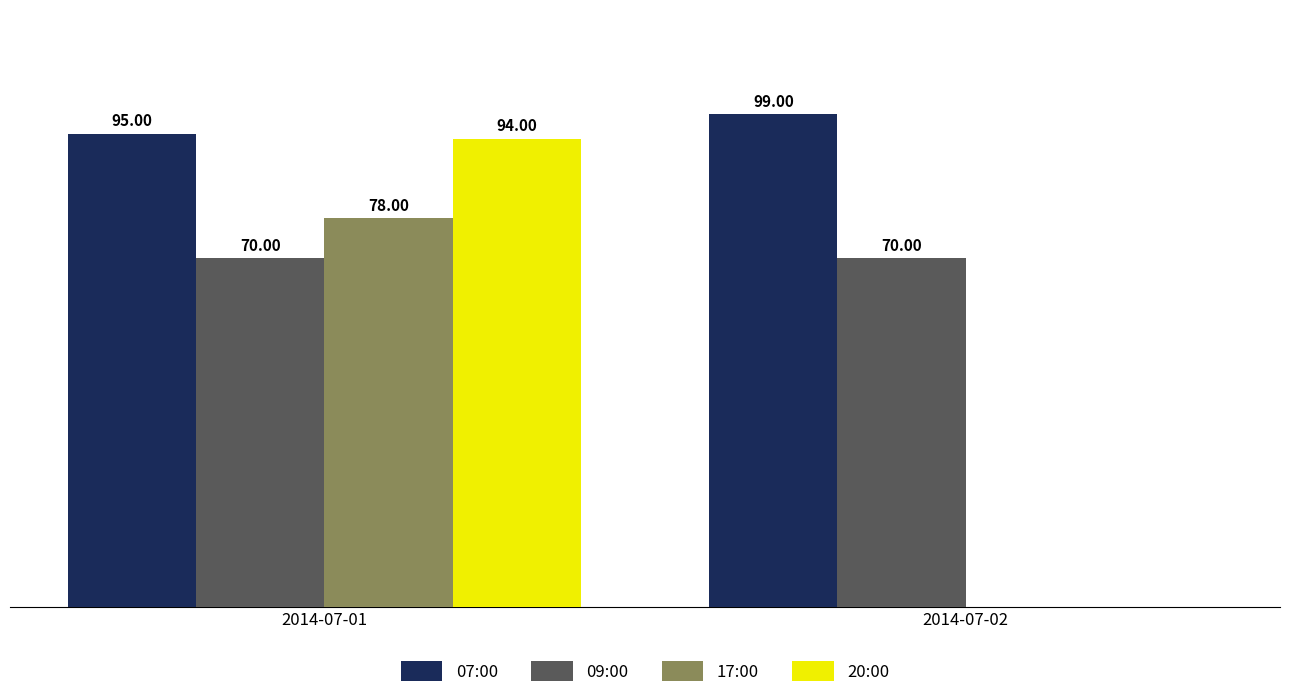

Which series has the largest total across all categories?

07:00